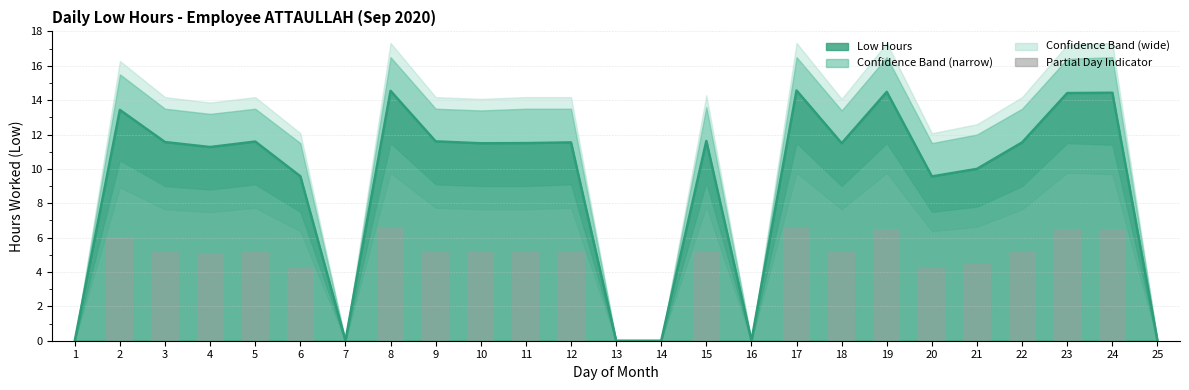

How many bars are there in total?

25